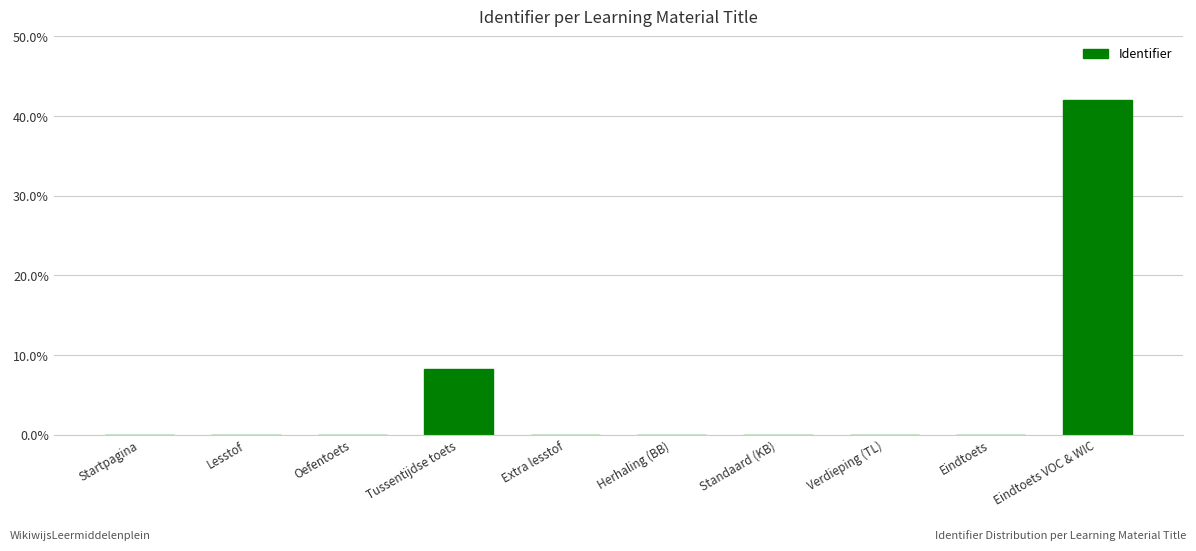

Between Eindtoets VOC & WIC and Extra lesstof, which is larger?

Eindtoets VOC & WIC